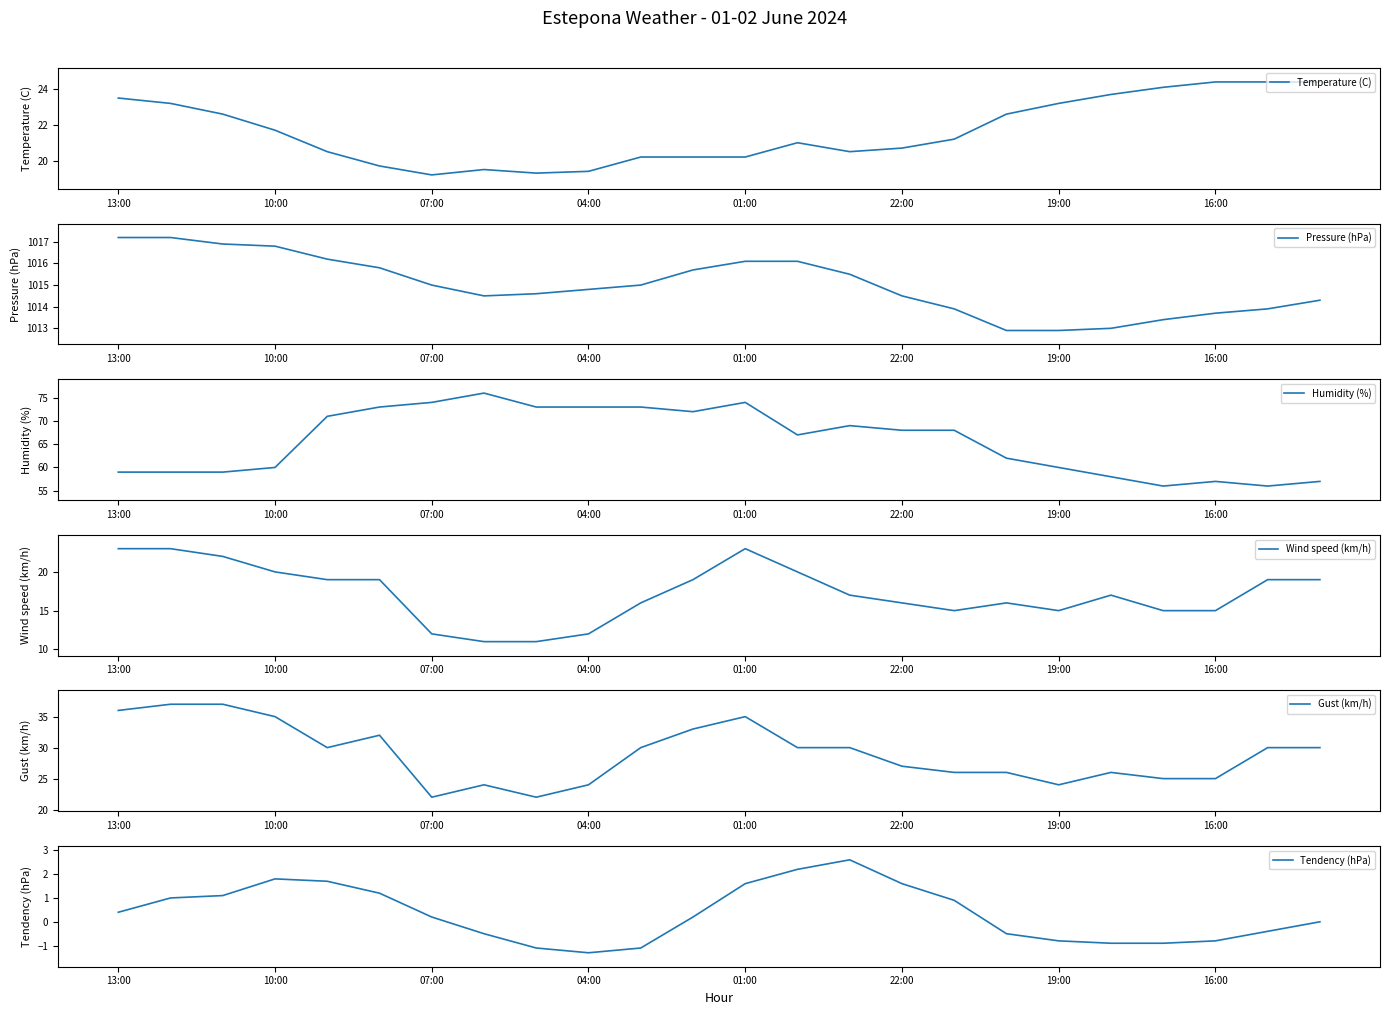

At 19, list the series in order from largest to smallest.

Pressure (hPa), Humidity (%), Gust (km/h), Temperature (C), Wind speed (km/h), Tendency (hPa)